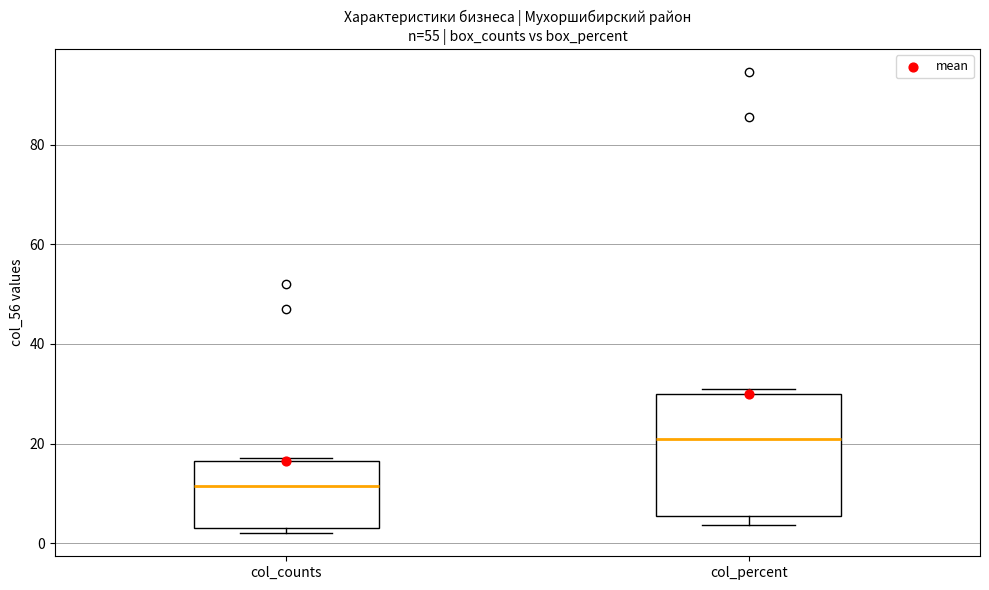

Which box's median line is the highest?

col_percent